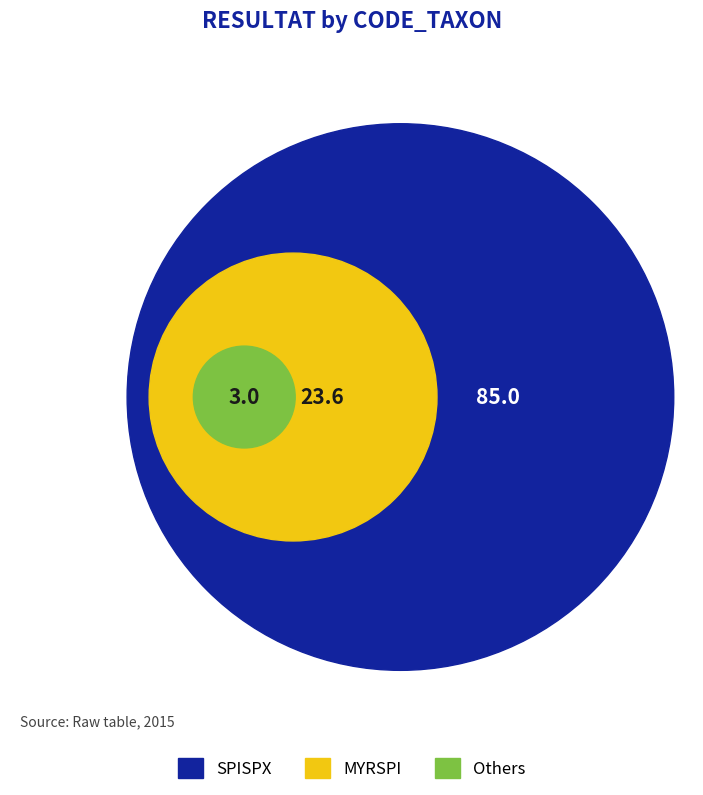

Is there any slice that represents more than half of the pie?

Yes